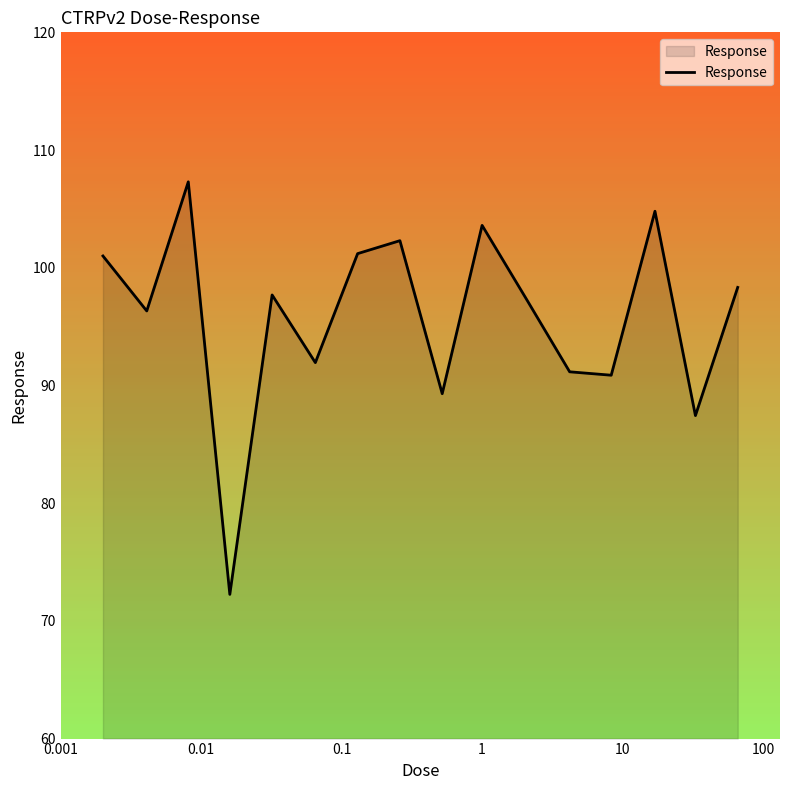

What is the greatest value displayed?

107.3